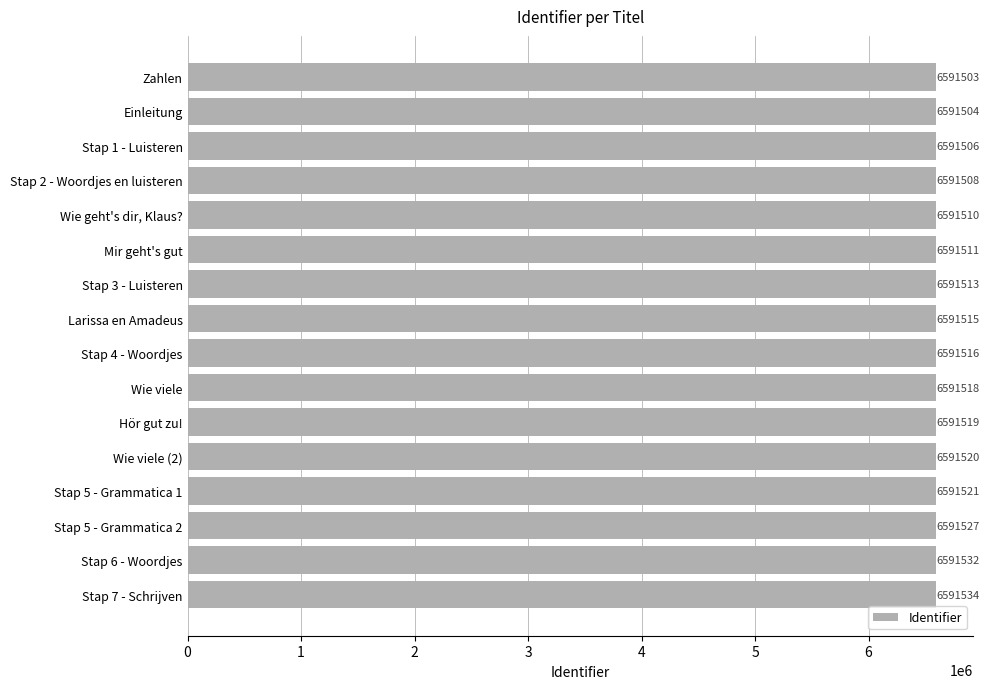

What is the difference between the second highest and second lowest values?

28